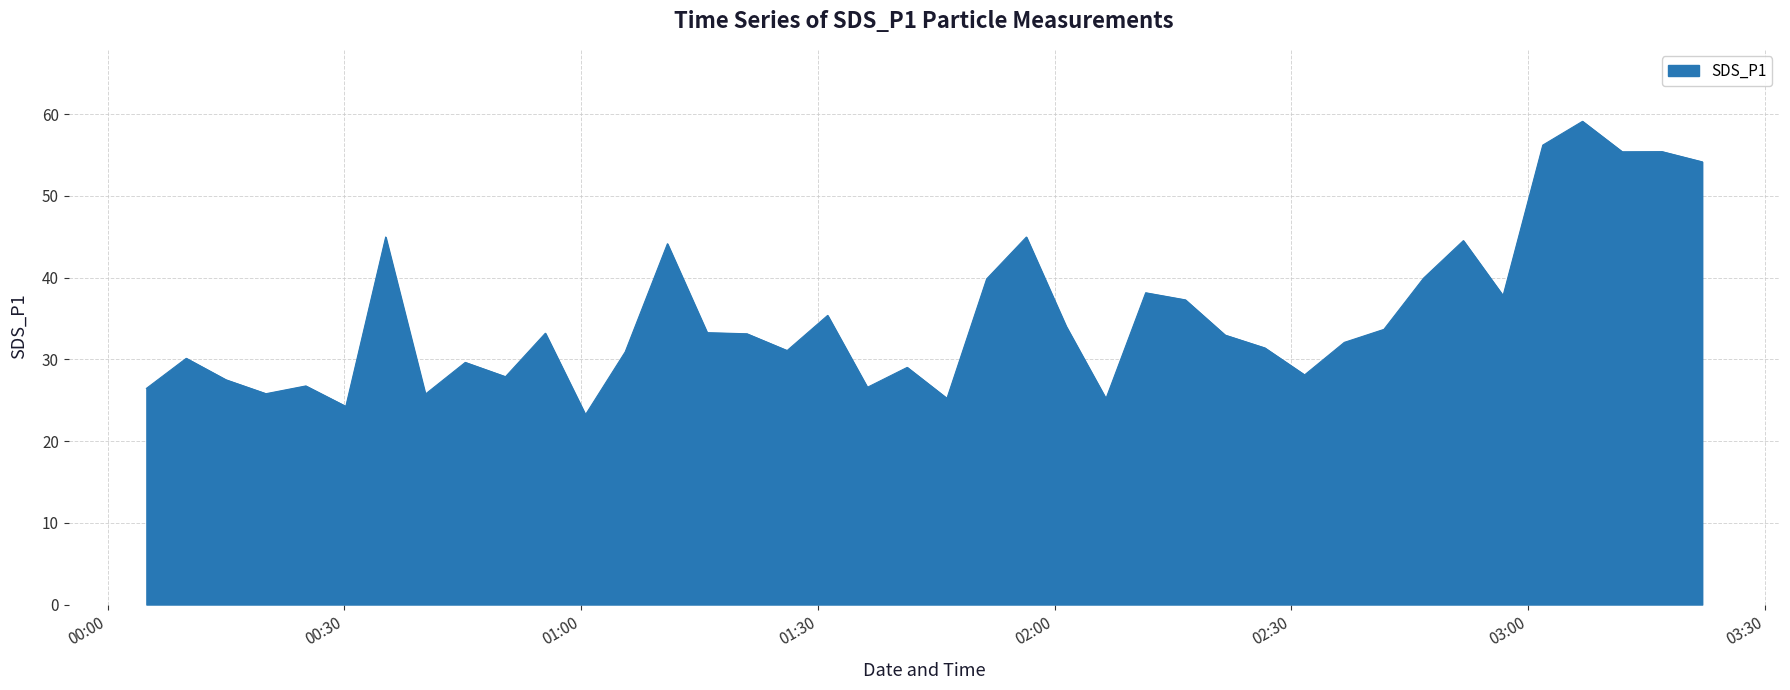

What is the smallest value displayed?

23.2